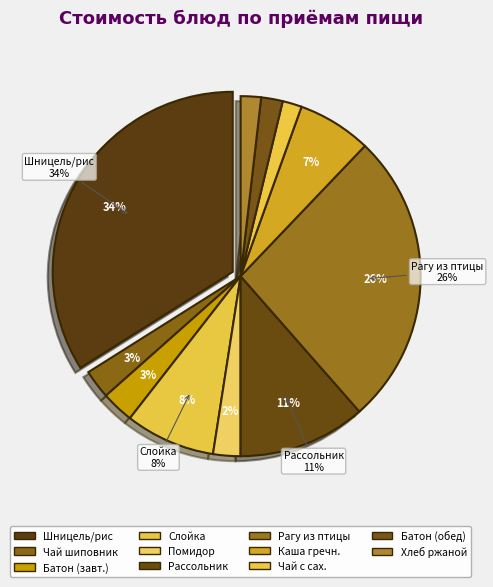

The Слойка Бантик slice represents 8% of the pie. True or false?

True